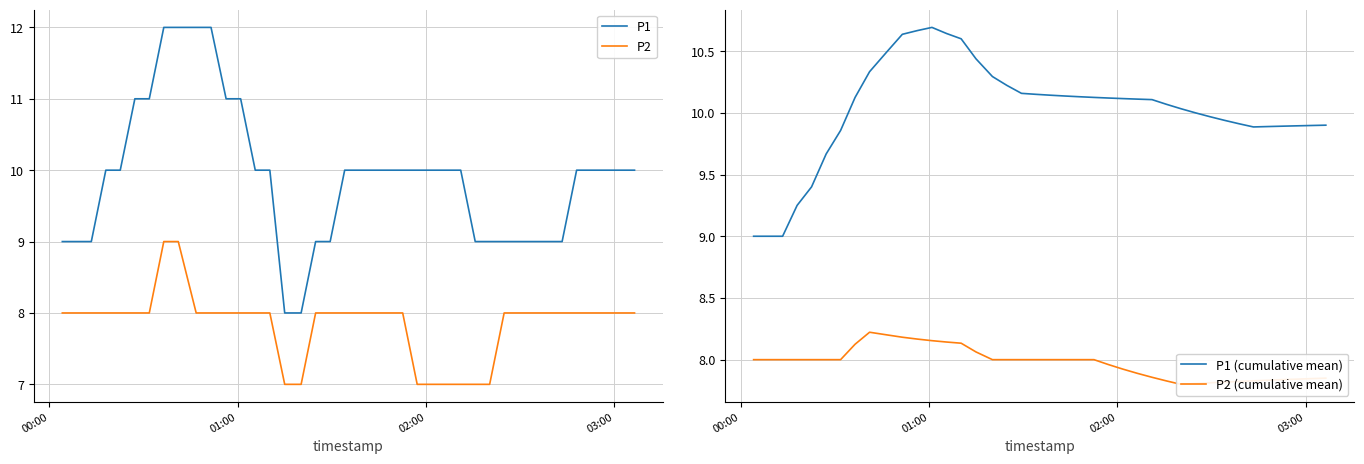

What is the lowest value of the P1 (cumulative mean) series?

9.0